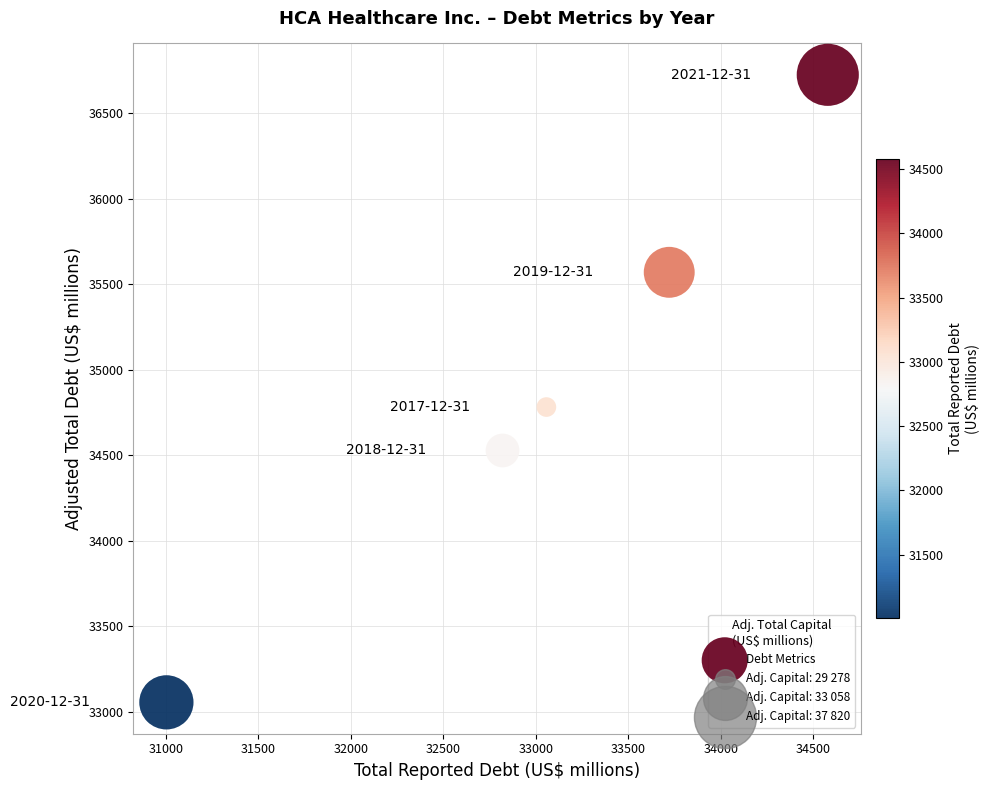

What Y value in the scatter plot is closest to 34891?

34783